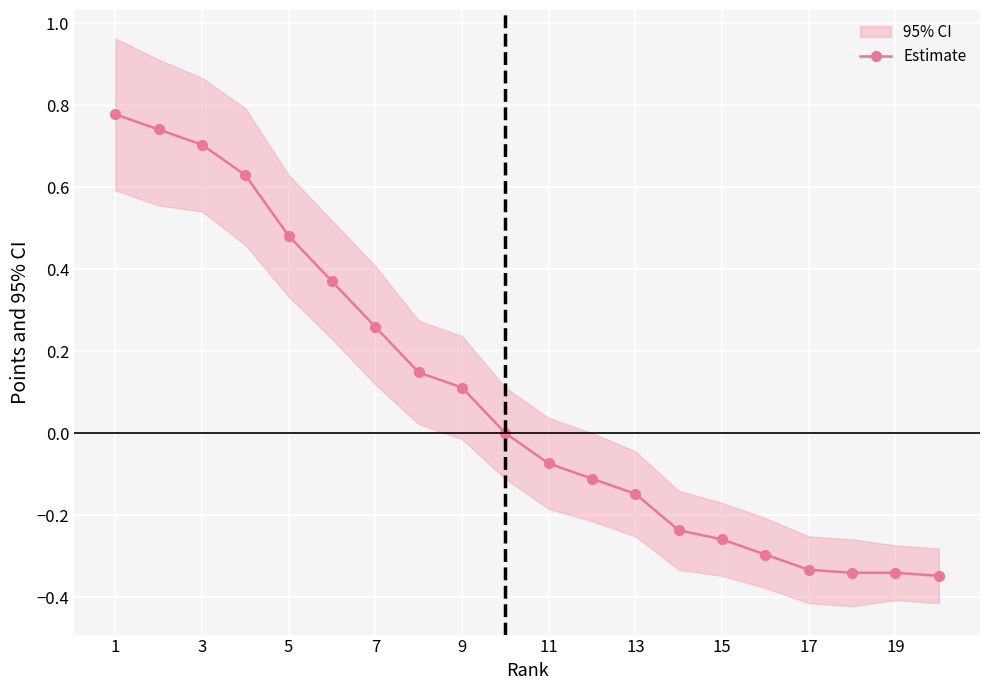

The Estimate series shows 0.4 at 7. True or false?

False